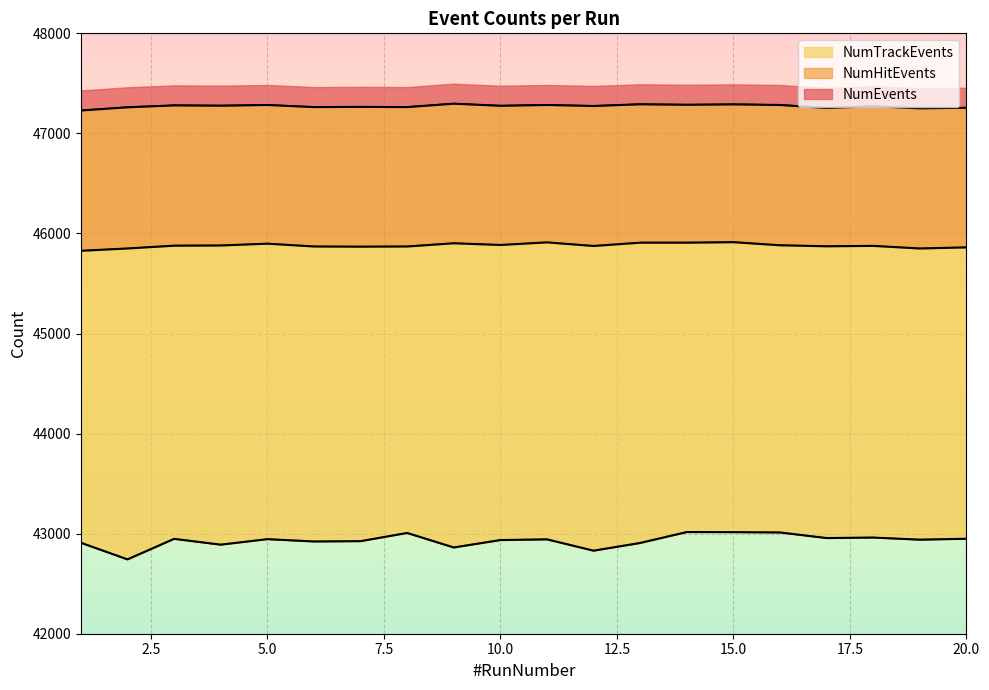

What is the lowest value of the NumHitEvents series?

45827